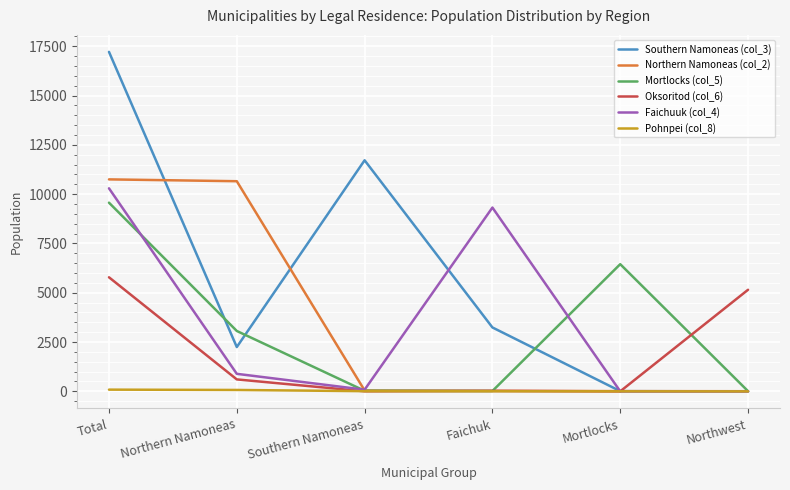

What is the spread (max minus min) of values at Southern Namoneas?

11715